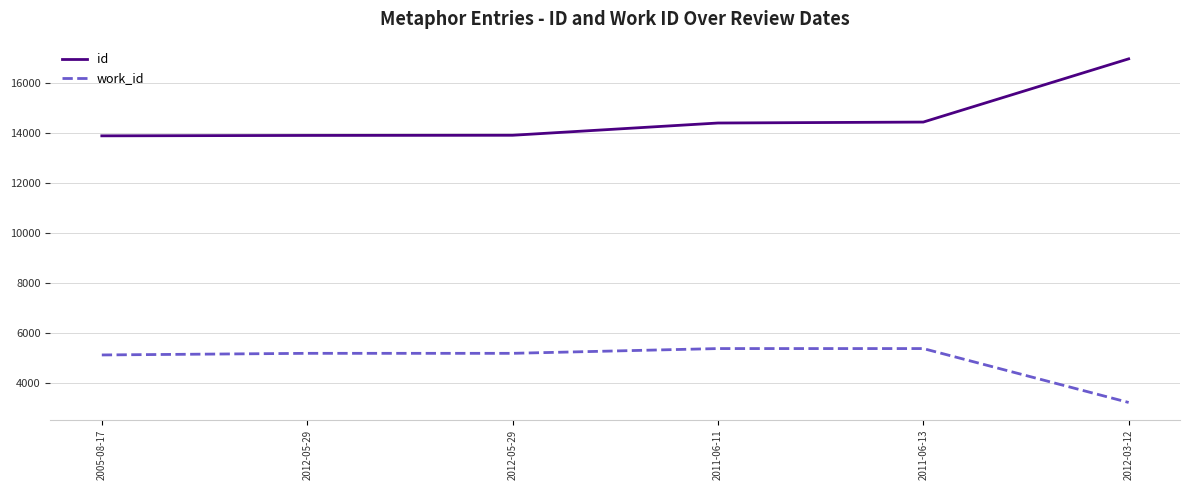

What is the spread (max minus min) of values at 2005-08-17?

8780